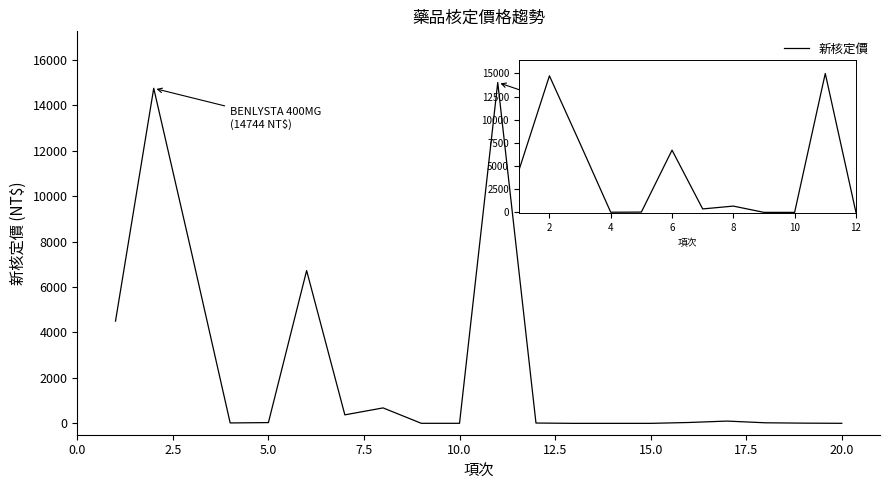

What is the maximum value shown in the chart?

15000.0